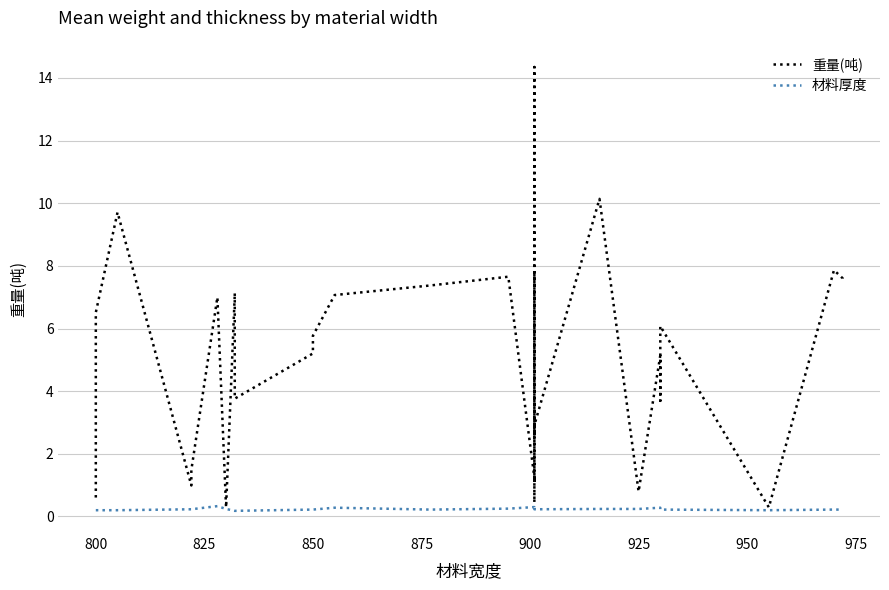

What is the total value across all series at 900?

1.7